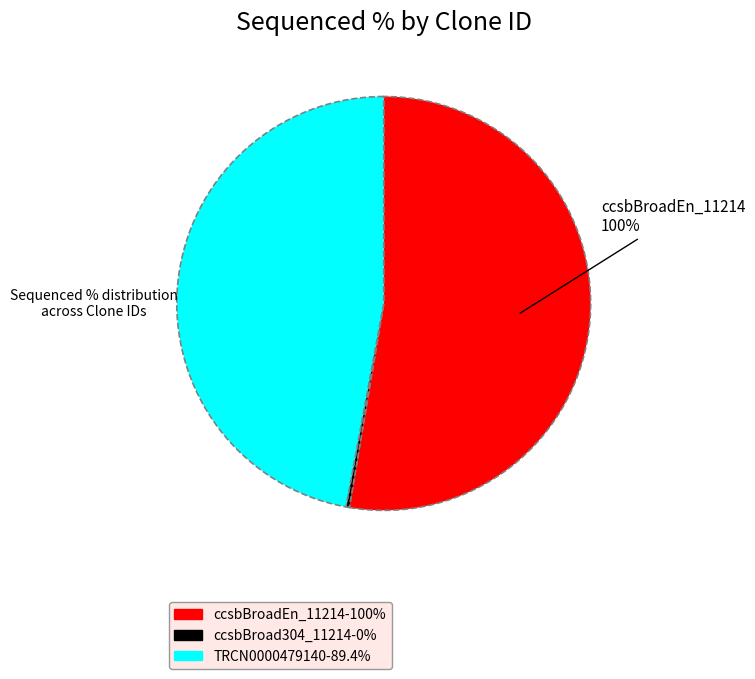

To the nearest percent, what is the average slice percentage?

33%